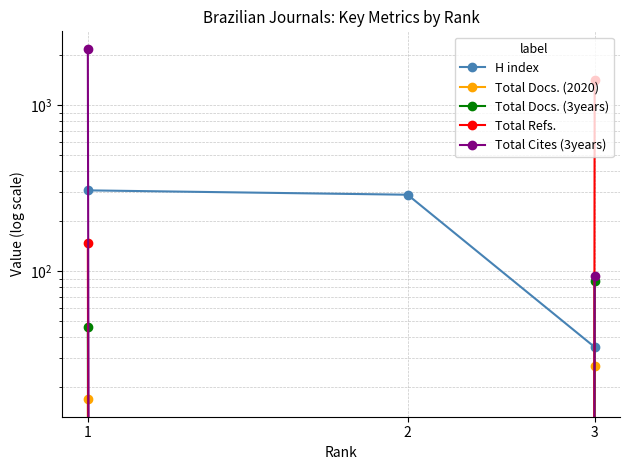

Reading left to right, what are all the values shown in this chart?

H index: 1=307	2=289	3=35
Total Docs. (2020): 1=17	2=0	3=27
Total Docs. (3years): 1=46	2=0	3=87
Total Refs.: 1=148	2=0	3=1422
Total Cites (3years): 1=2181	2=0	3=94